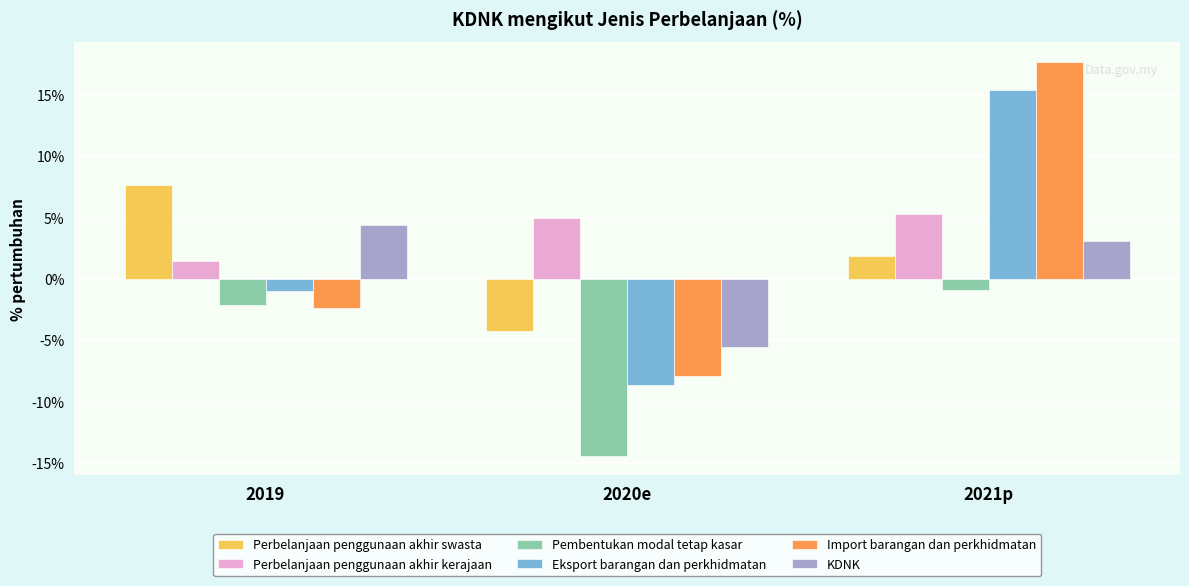

Rank the series at 2019 from highest to lowest value.

Perbelanjaan penggunaan akhir swasta, KDNK, Perbelanjaan penggunaan akhir kerajaan, Eksport barangan dan perkhidmatan, Pembentukan modal tetap kasar, Import barangan dan perkhidmatan